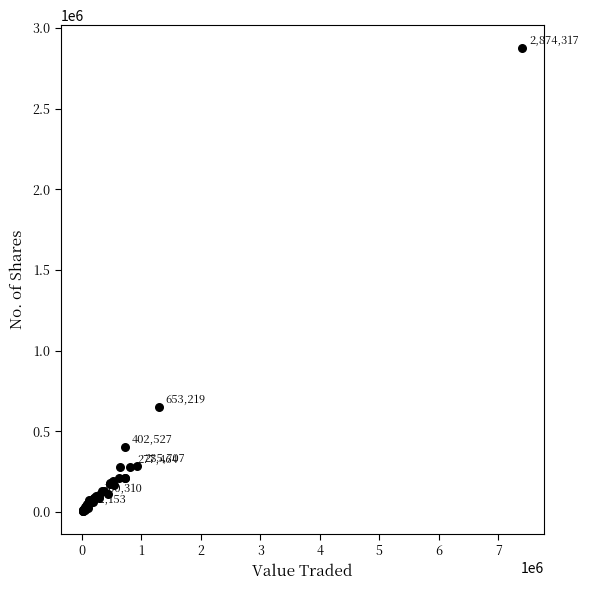

What Y value in the scatter plot is closest to 1440907?

653219